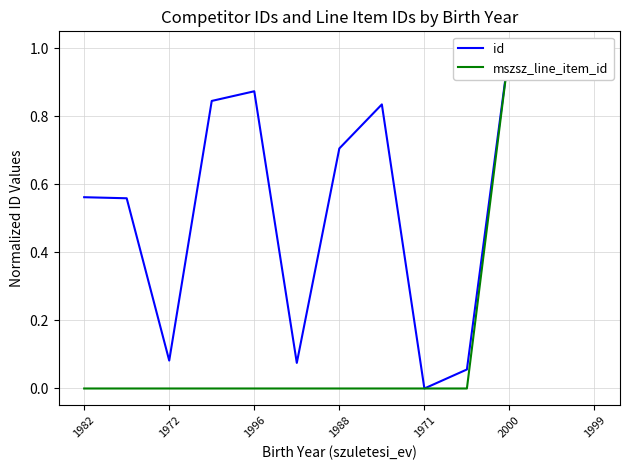

How many series are shown in this chart?

2